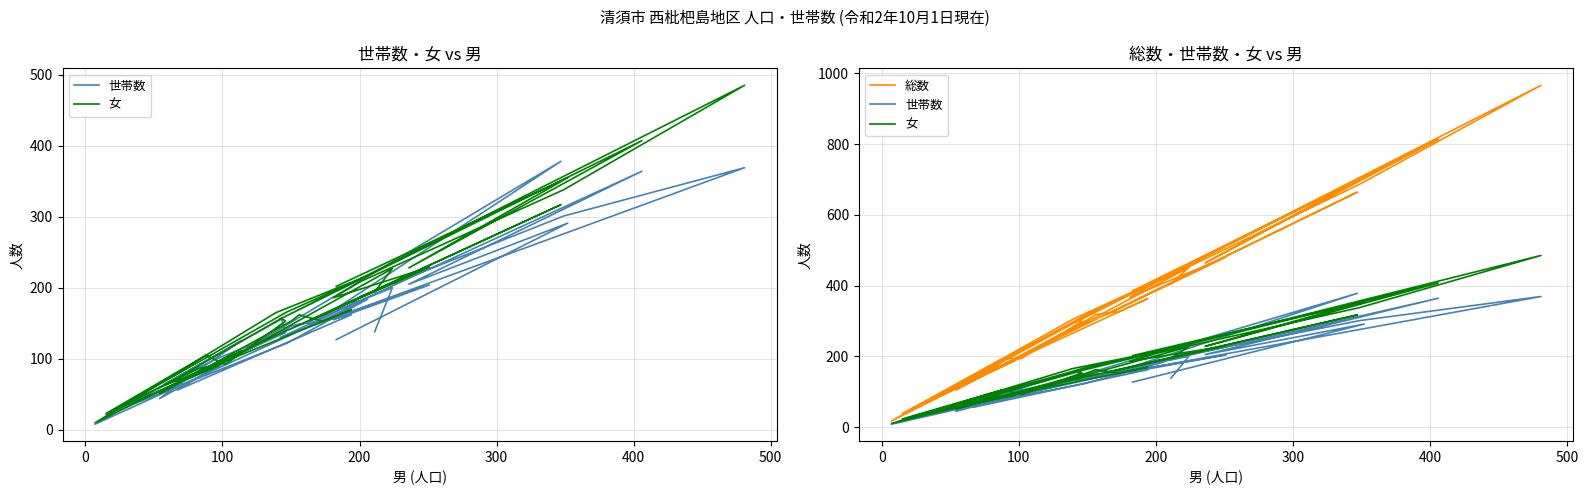

Reading left to right, transcribe all the data shown in this chart.

世帯数: 127	291	205	364	130	369	301	188	155	204	147	378	56	162	153	149	146	44	94	126	8	124	184	122	25	91	87	21	85	98	137	156	65	101	200	138
女: 202	355	228	407	156	485	338	209	186	229	154	317	69	169	153	162	153	51	88	111	10	165	217	166	27	90	87	23	105	92	153	157	63	91	227	194
総数: 385	707	464	813	298	966	687	410	367	480	318	664	136	363	326	318	303	105	178	225	17	304	423	313	47	187	170	38	193	194	299	300	121	188	451	405